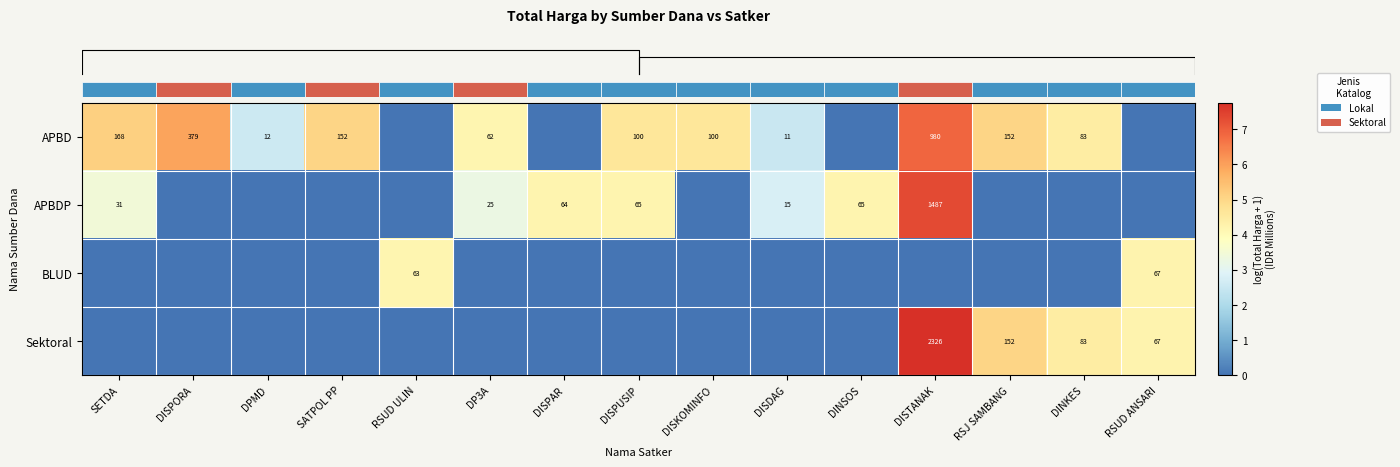

What is the total value across all series at DISPAR?

4.2